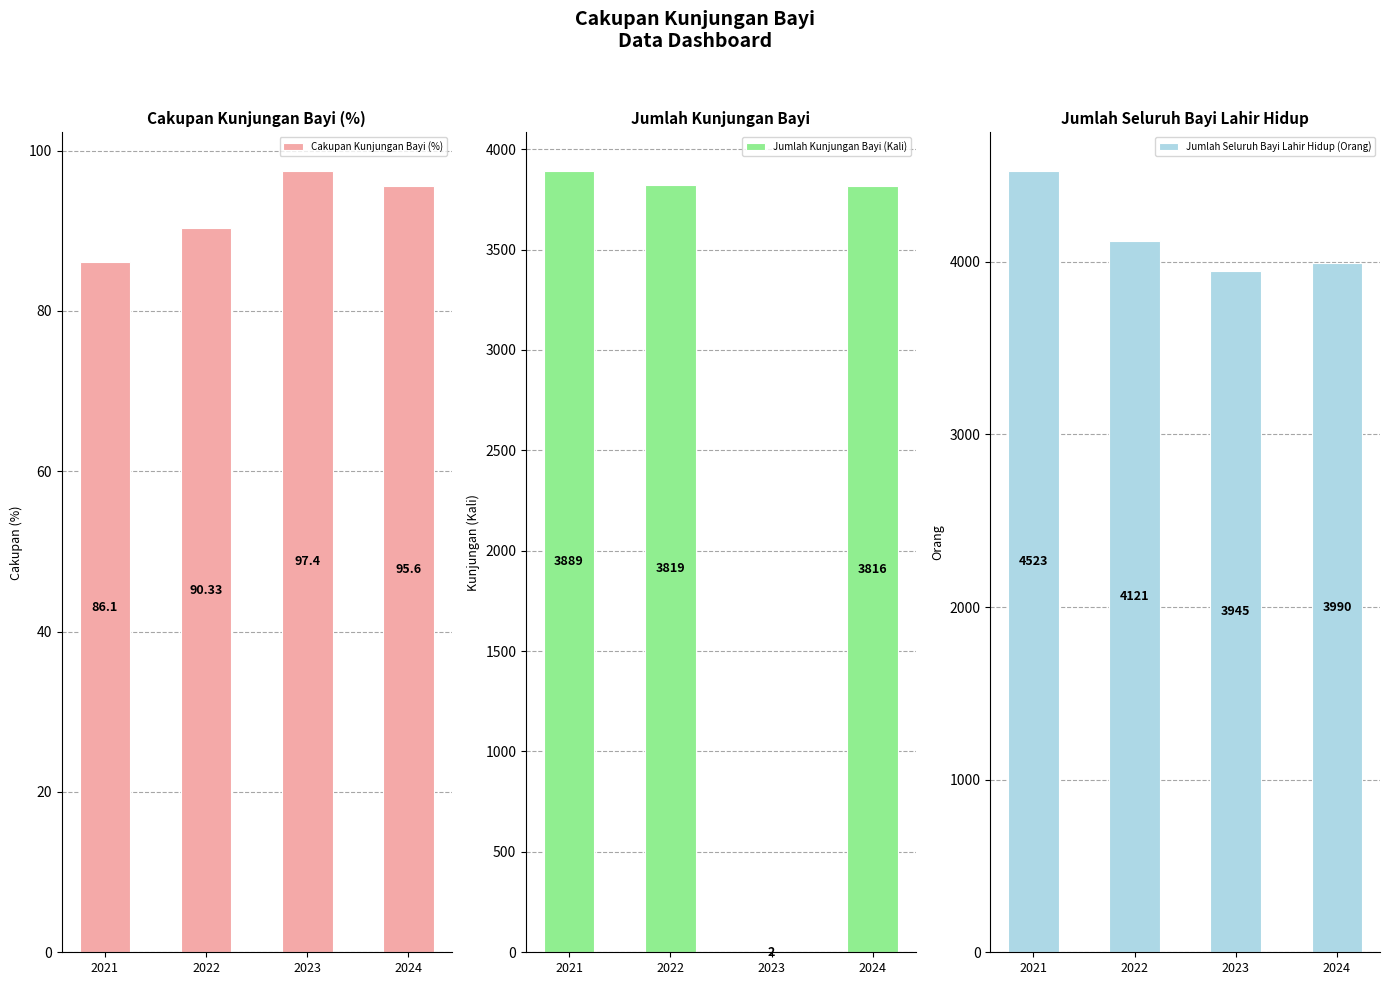

At which label does Jumlah Kunjungan Bayi (Kali) reach its minimum?

2023